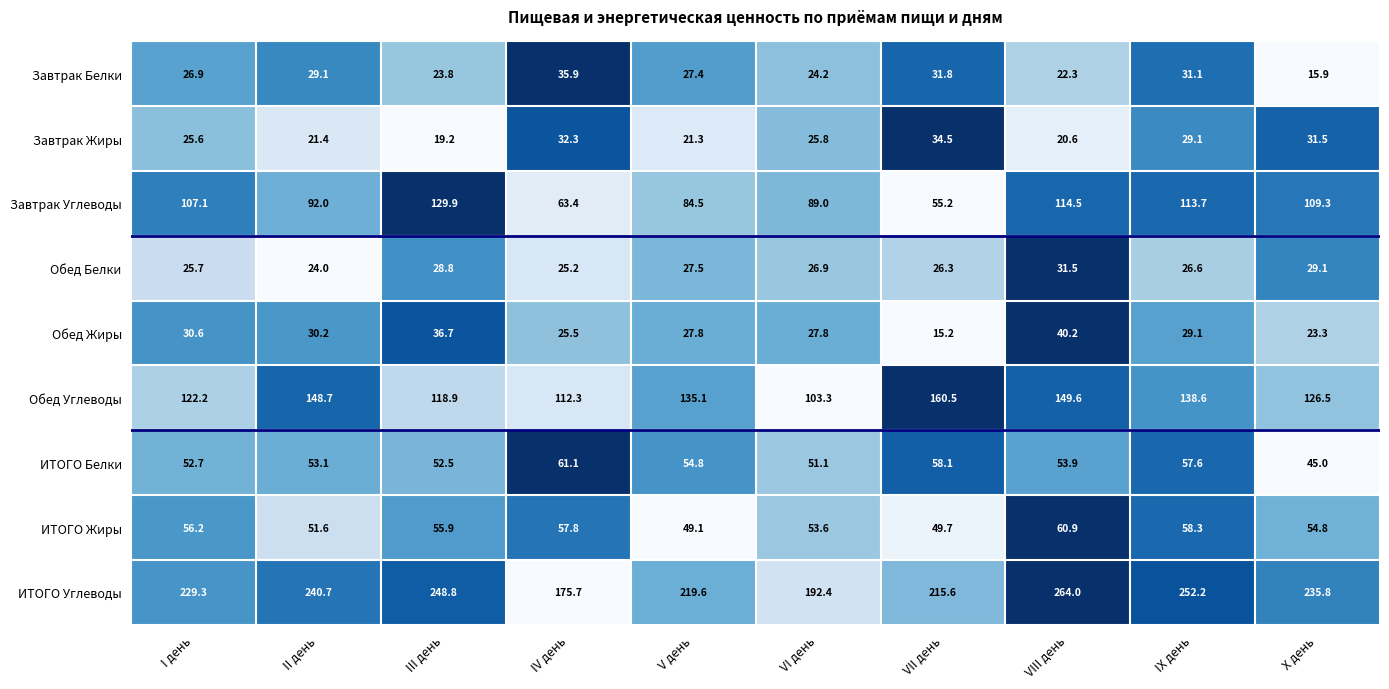

Which category has the highest value across all series?

VIII день